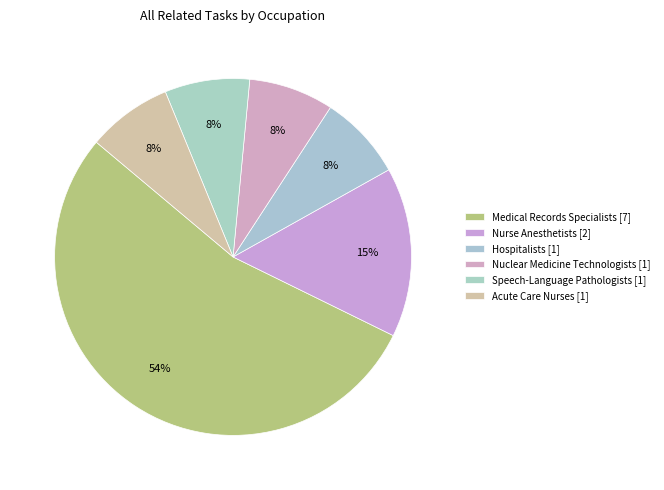

How many slices are in this pie chart?

6